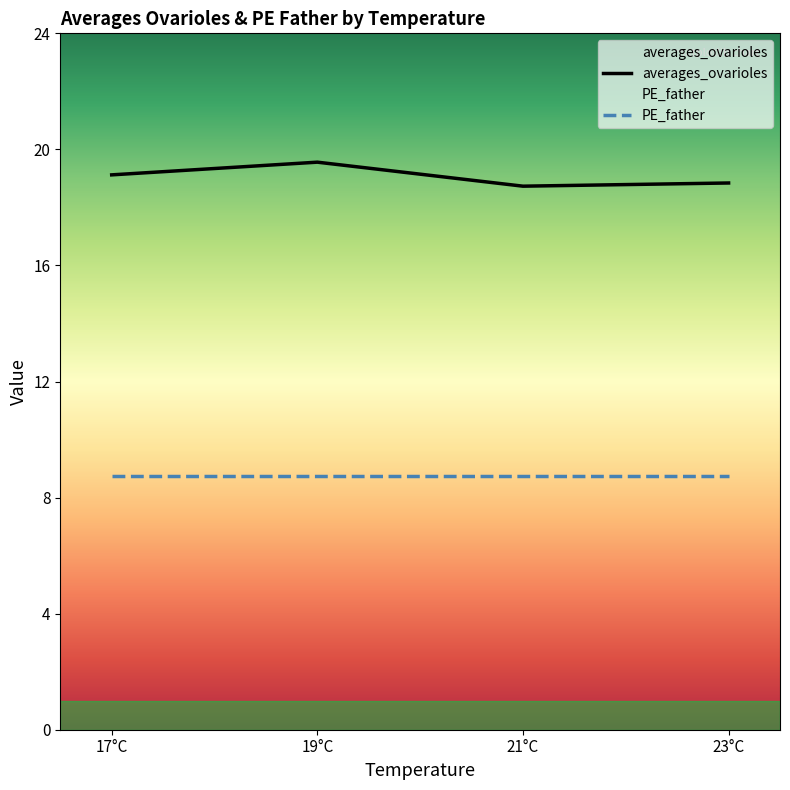

What is the average value of the averages_ovarioles series?

19.1